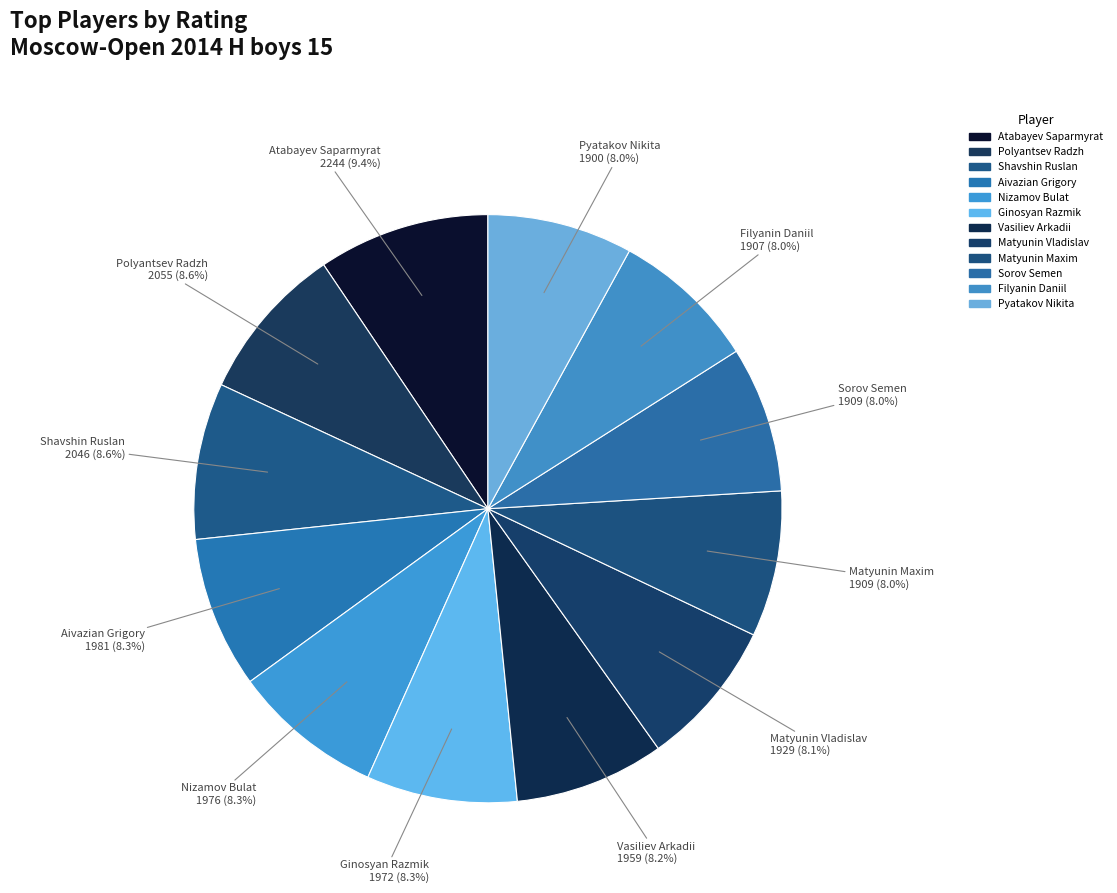

What is the change in value from Matyunin Maxim to Pyatakov Nikita?

-9